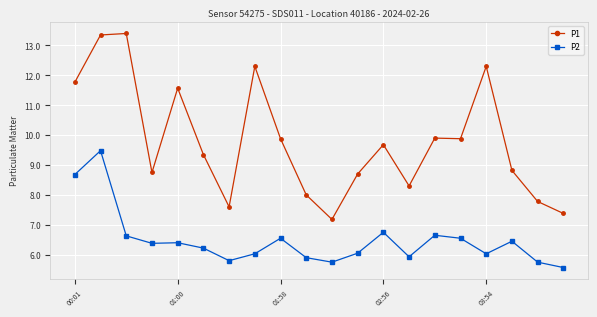

What is the value of the P2 point at the 18th from the left?

6.5